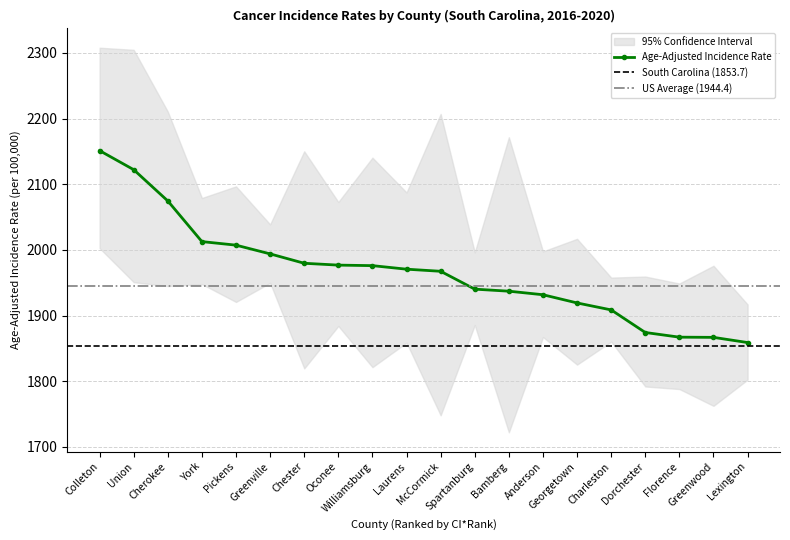

Is this an area chart (filled region under the line)?

No